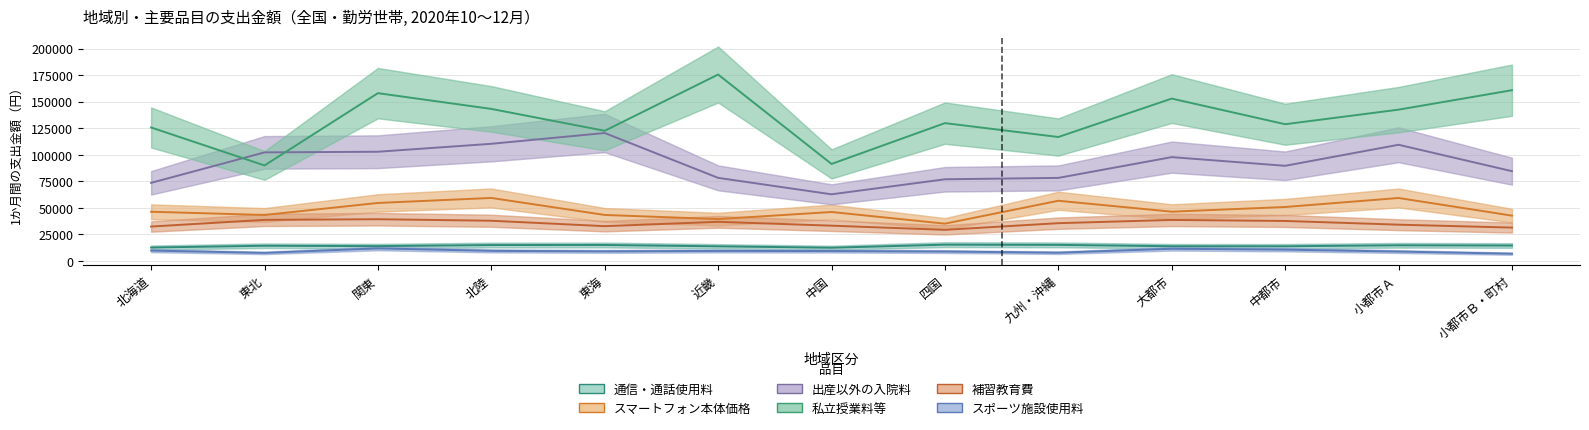

Which series has the largest total across all categories?

私立授業料等